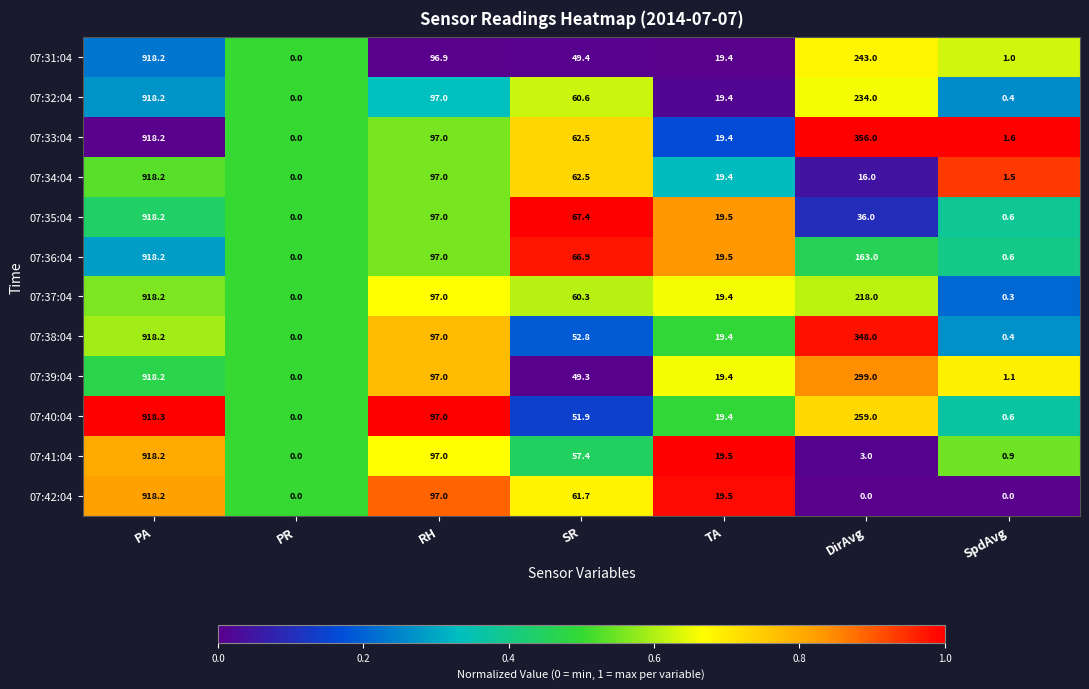

Where does the 07:32:04 series first go above 60?

PA